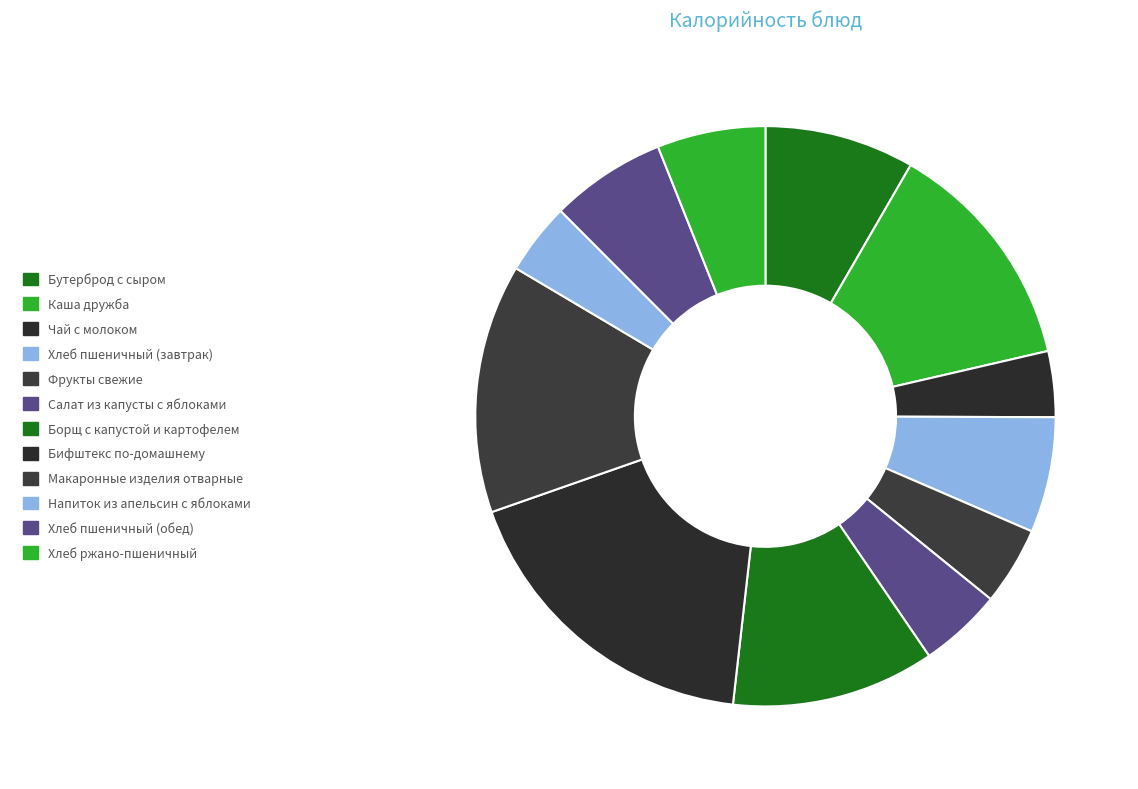

Between Хлеб пшеничный (обед) and Бутерброд с сыром, which is larger?

Бутерброд с сыром